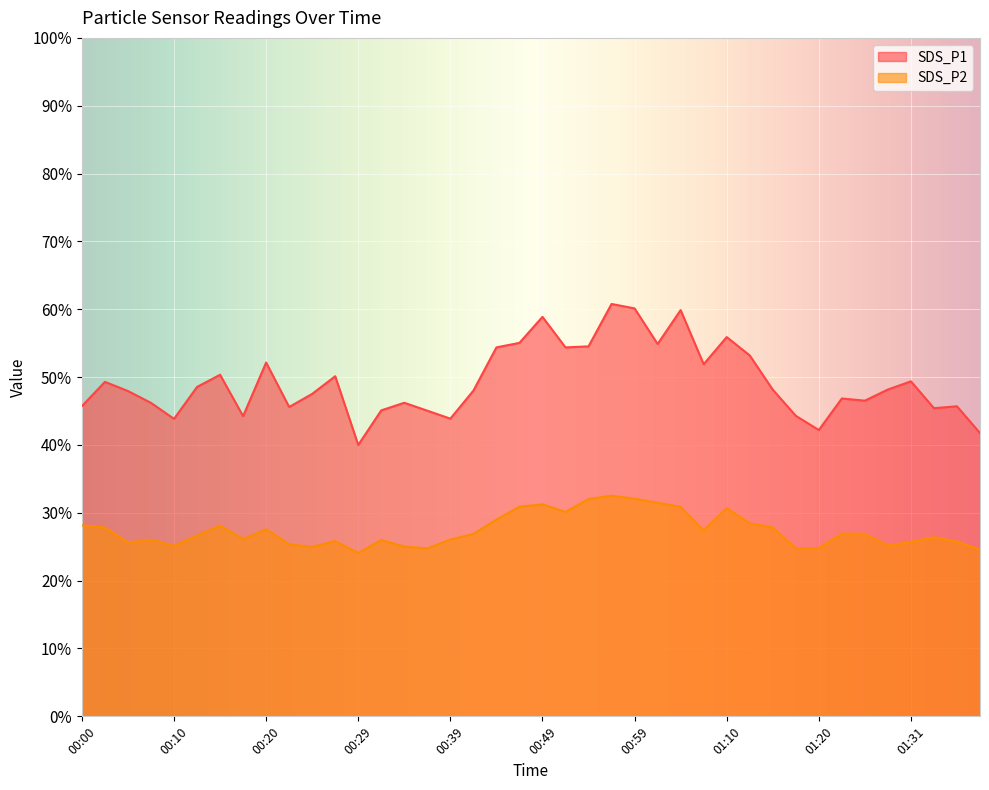

What is the label of the 40th point from the left?

01:38